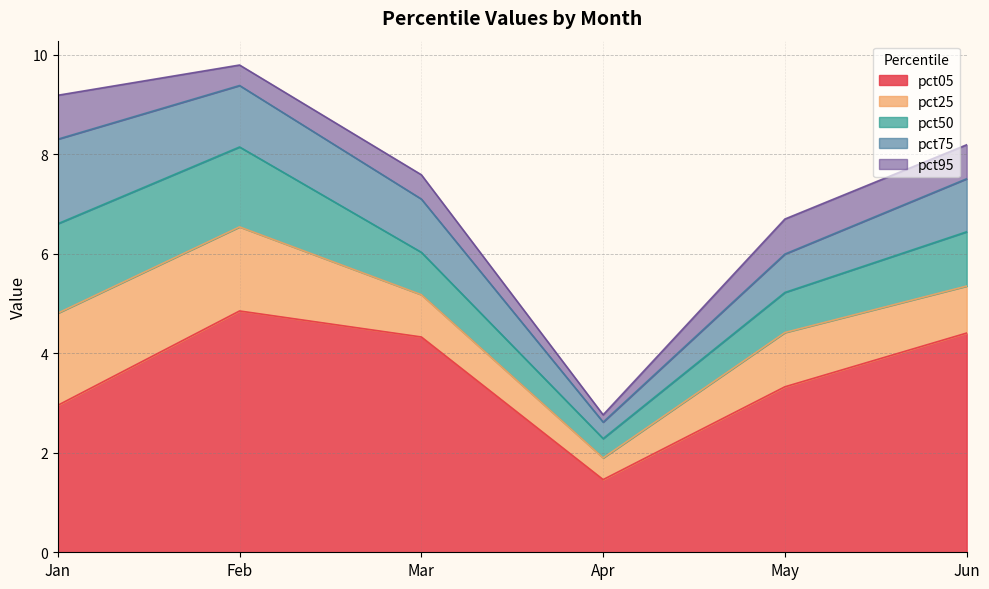

What is the value of the pct75 point at the 3rd from the left?

1.1